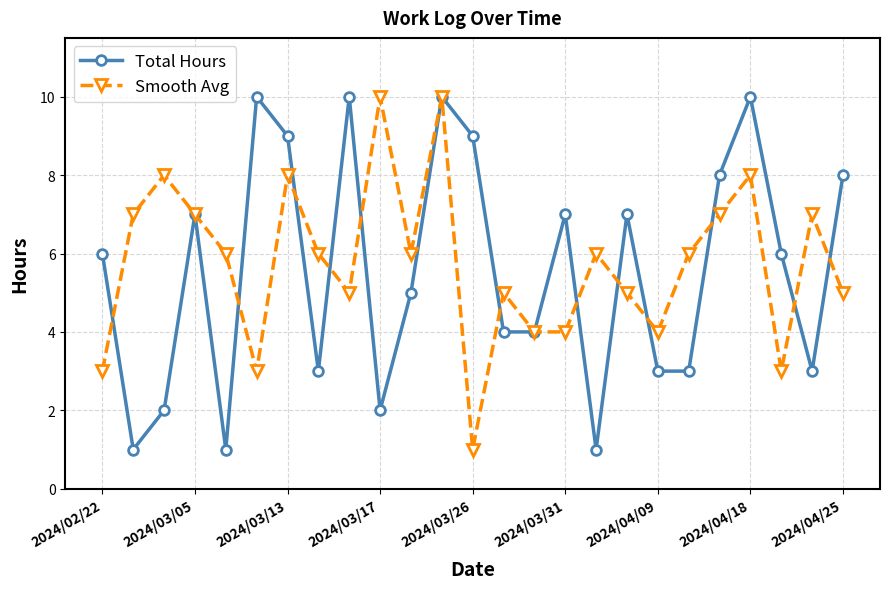

What is the difference between the maximum and minimum values in the Total Hours series?

9